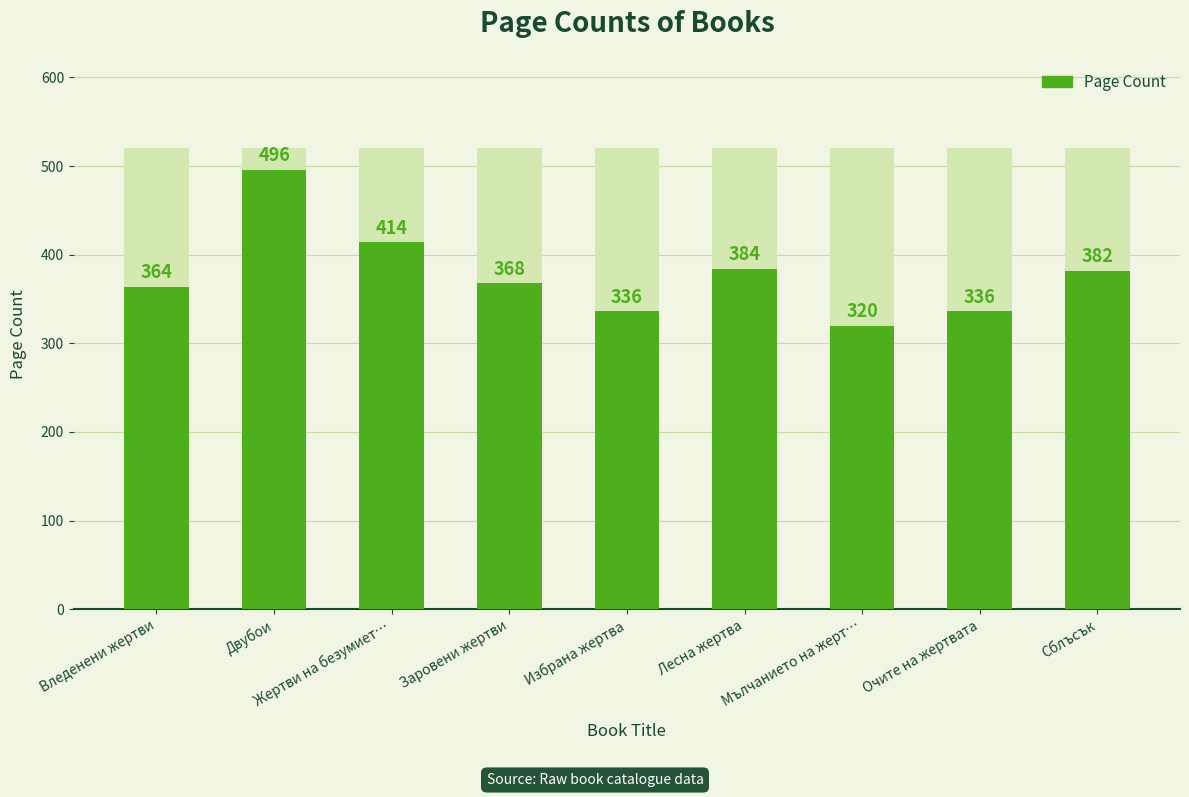

Is it true that the value at Двубои is 194?

False